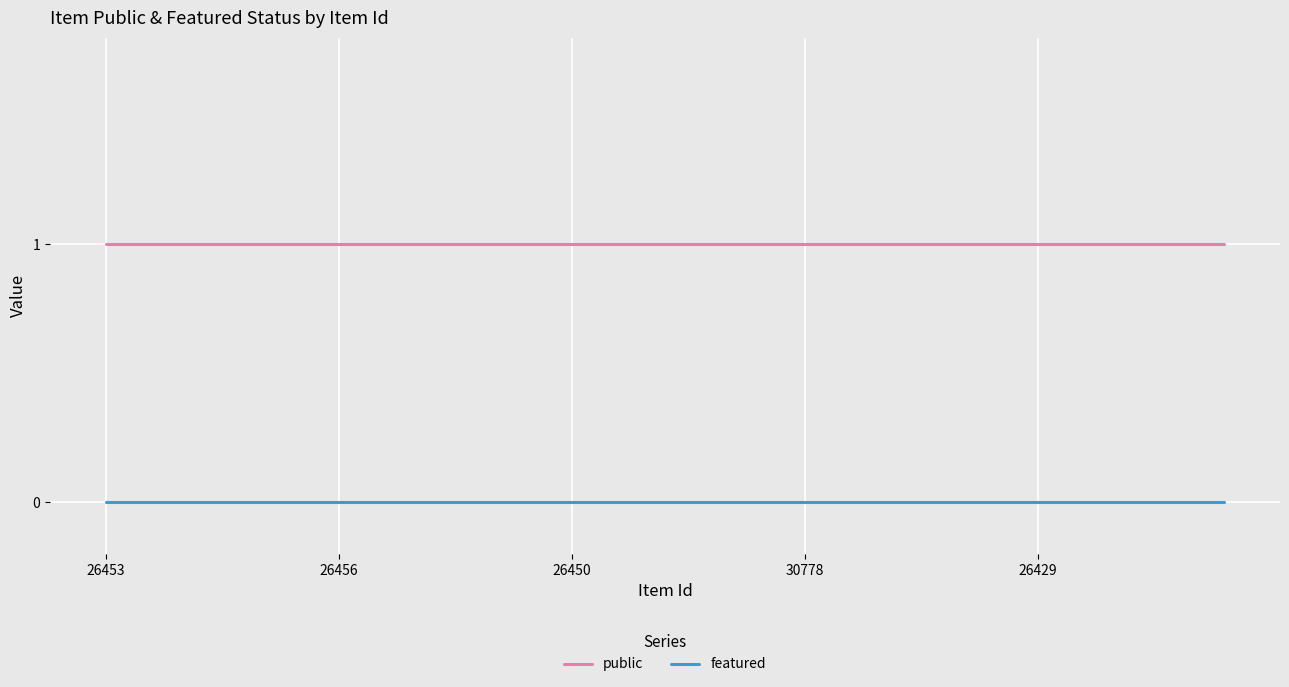

True or false: public and featured intersect in this chart.

False